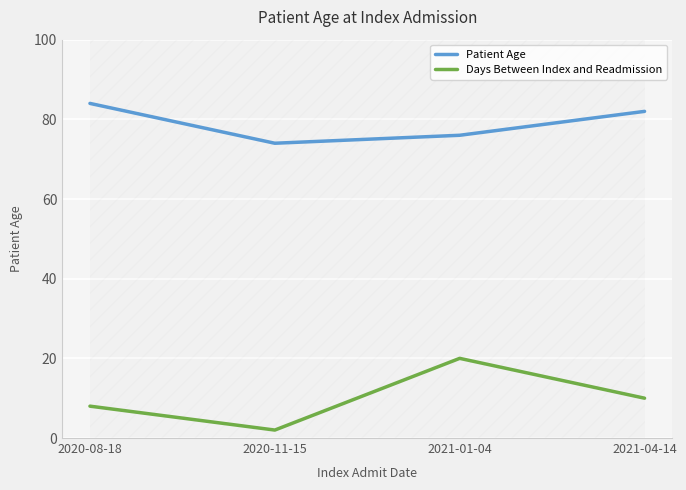

True or false: Patient Age has a value of 76 at 2021-01-04.

True